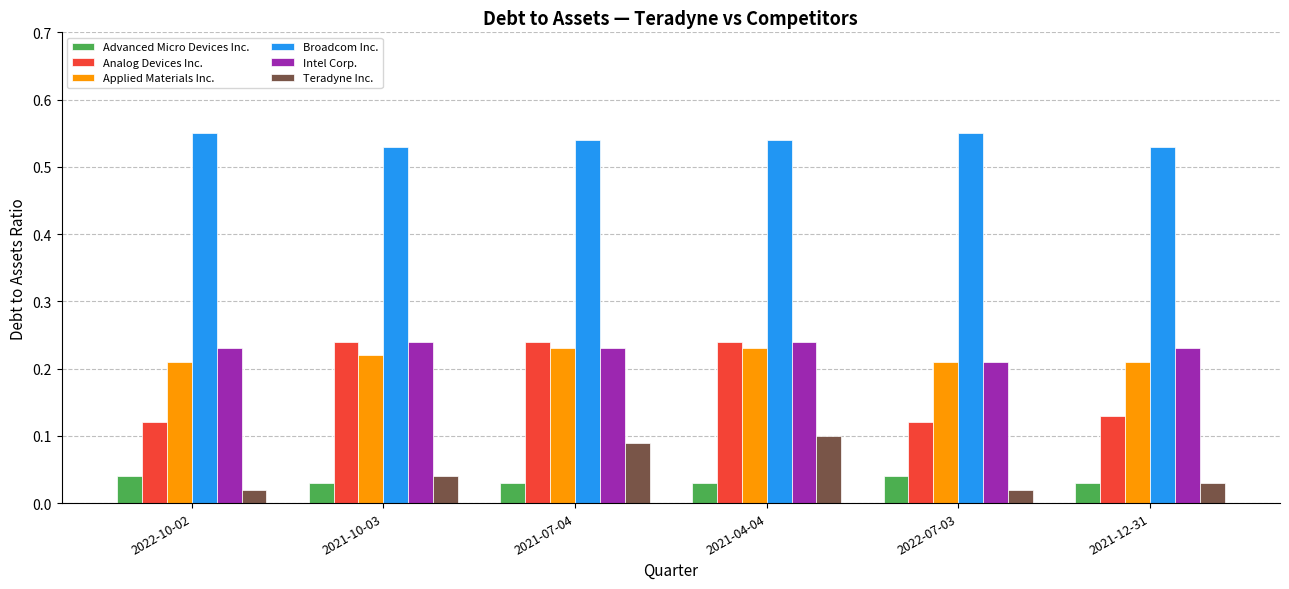

How many Broadcom Inc. values are between 0 and 1?

6